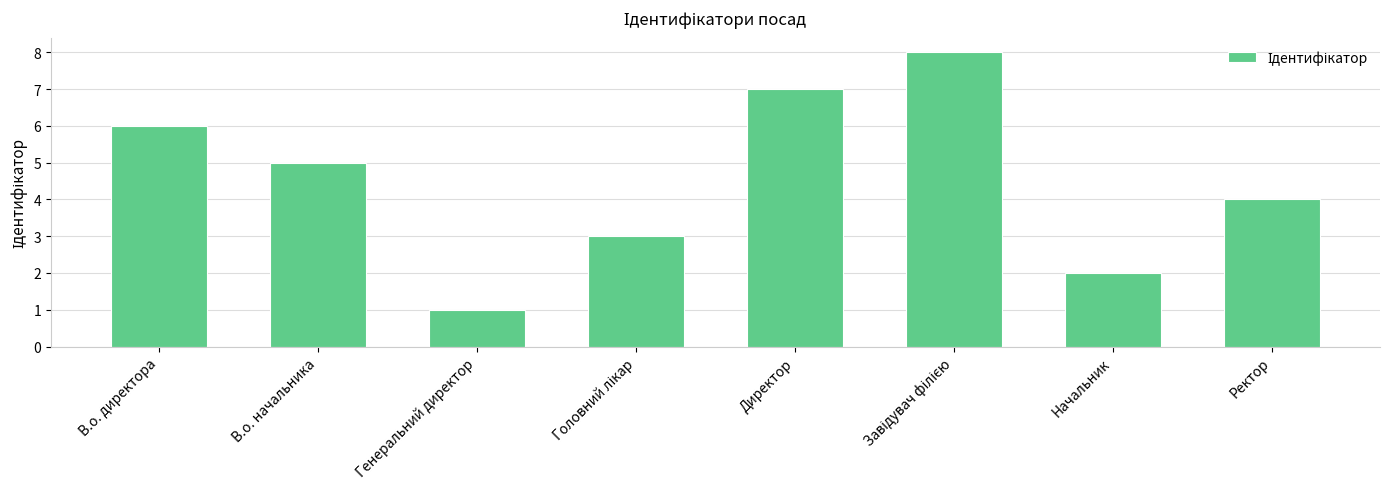

Is it true that the value at Ректор is 4?

True